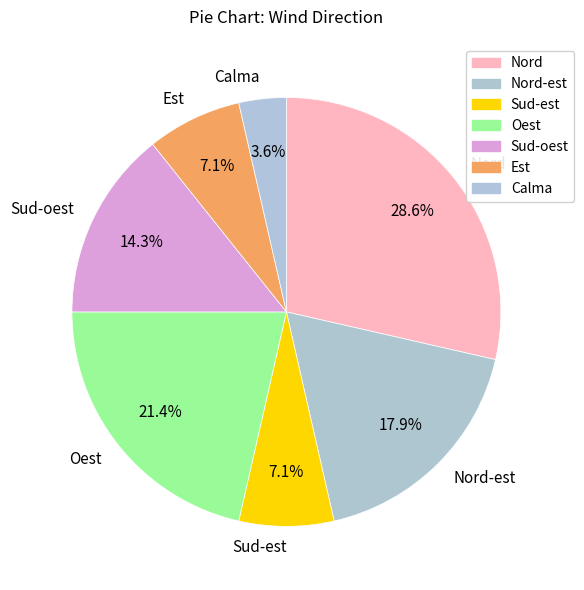

To the nearest percent, what is the difference between the Sud-est and Nord slice percentages?

21%